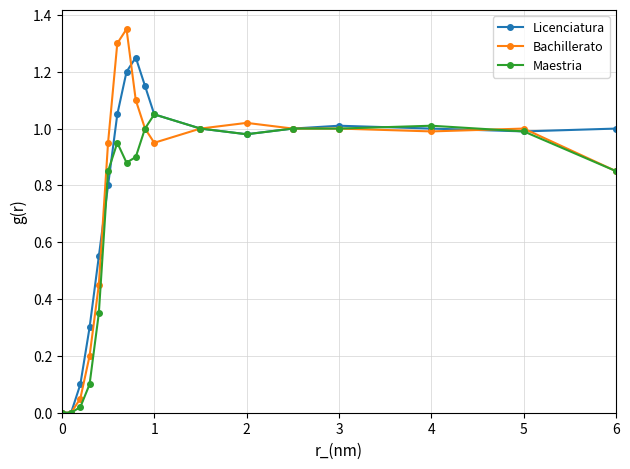

List the series in order of their peak value, lowest first.

Maestria, Licenciatura, Bachillerato